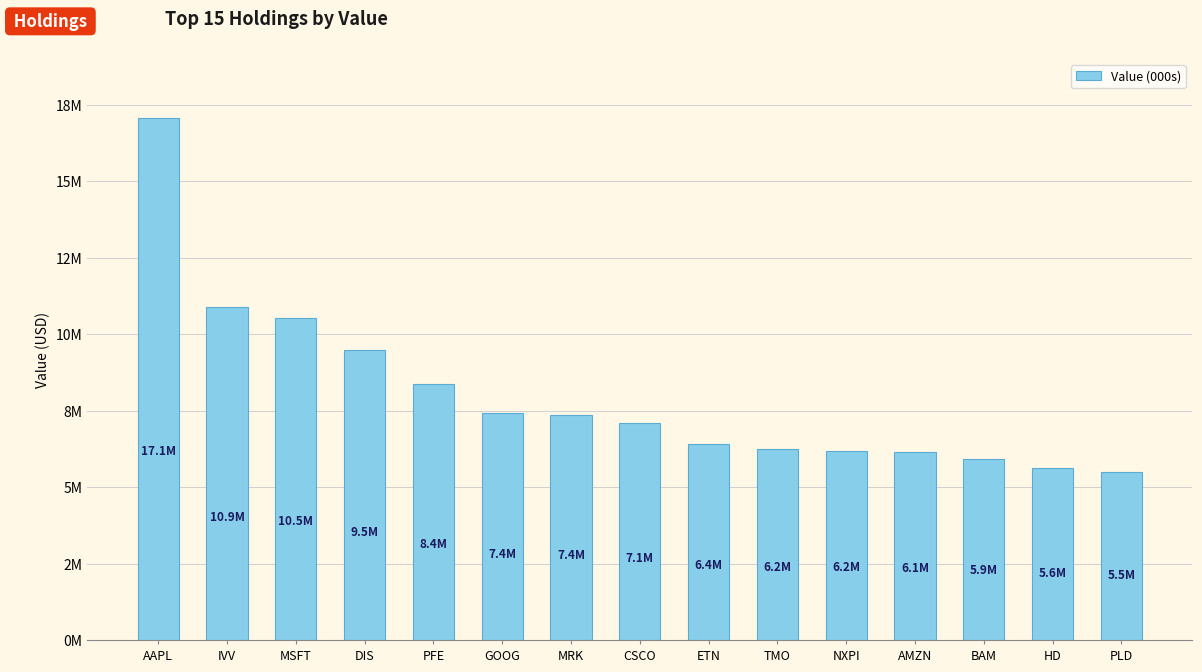

What is the smallest value displayed?

5506000